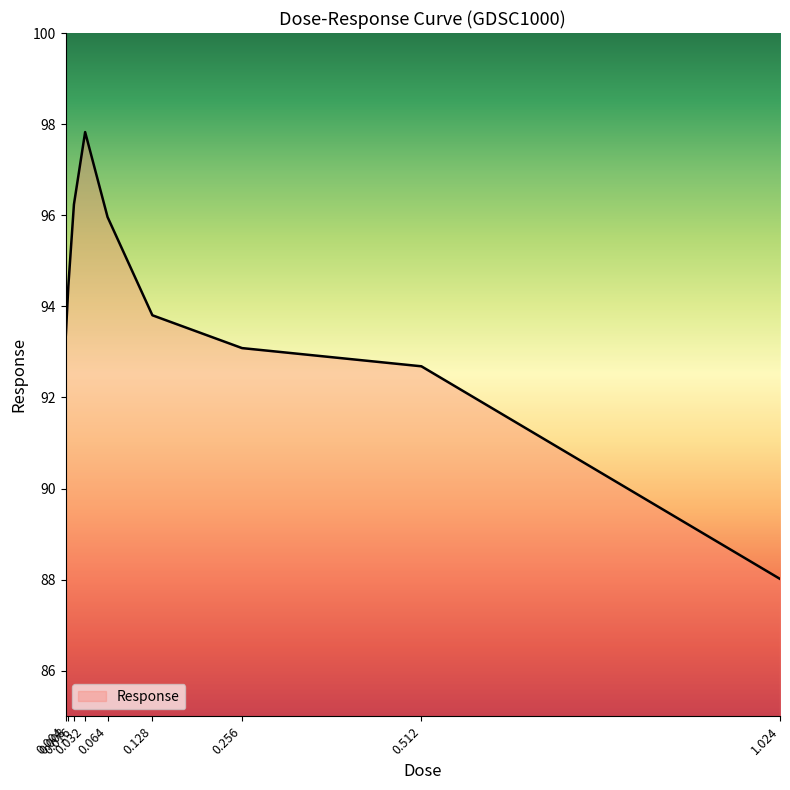

What is the sum of the values at 0.128 and 1.024?

181.8